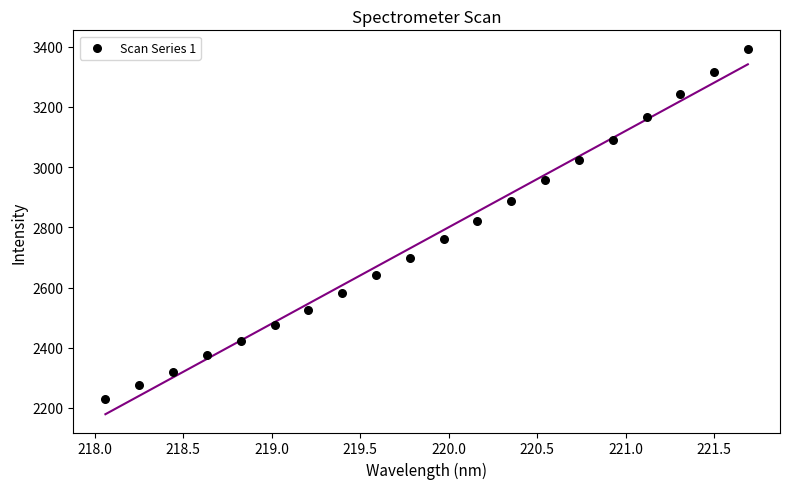

What is the range of X values (max minus min)?

3.6